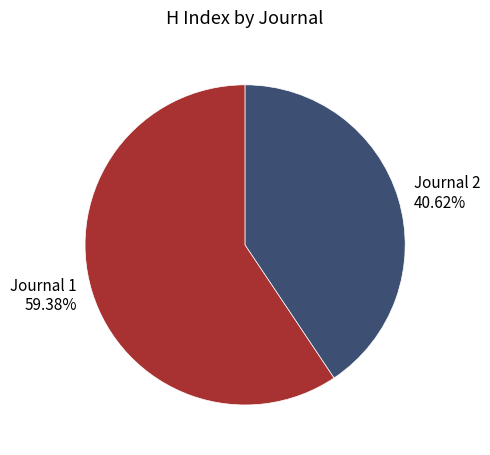

Does any single category account for the majority?

Yes